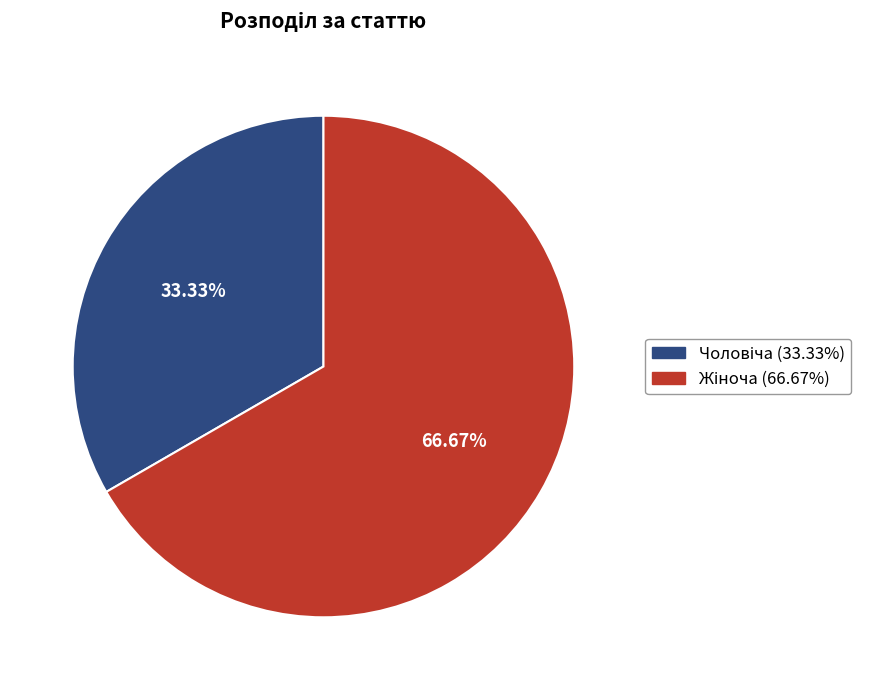

Is there any slice that represents more than half of the pie?

Yes